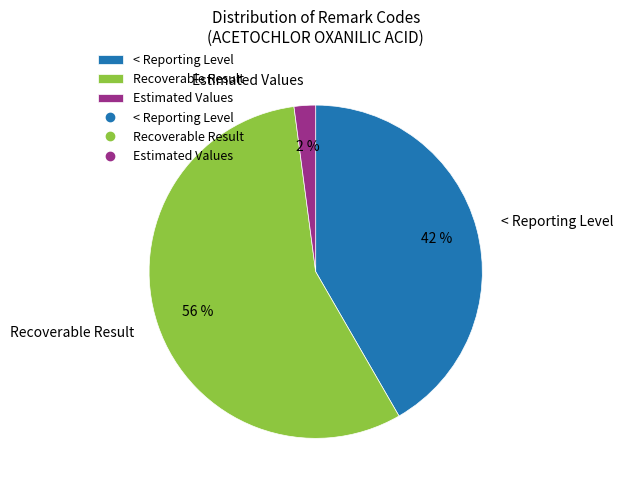

Is the sum of Recoverable Result and Estimated Values greater than half?

Yes